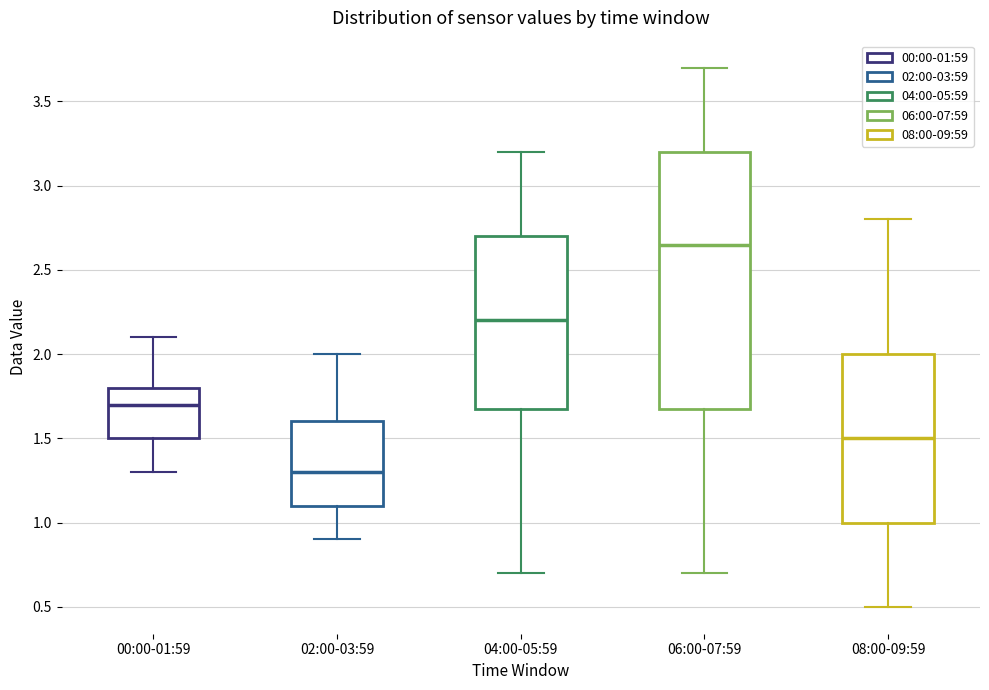

Reading left to right, read every box against the y-axis: the position of its median line, the range the box covers, and the ends of its whiskers. The values are not printed on the chart, so give them approximately, as read against the axis.

00:00-01:59: median 1.70, box 1.50 to 1.80, whiskers 1.30 to 2.10
02:00-03:59: median 1.30, box 1.10 to 1.60, whiskers 0.90 to 2.00
04:00-05:59: median 2.20, box 1.70 to 2.70, whiskers 0.70 to 3.20
06:00-07:59: median 2.65, box 1.70 to 3.20, whiskers 0.70 to 3.70
08:00-09:59: median 1.50, box 1.00 to 2.00, whiskers 0.50 to 2.80